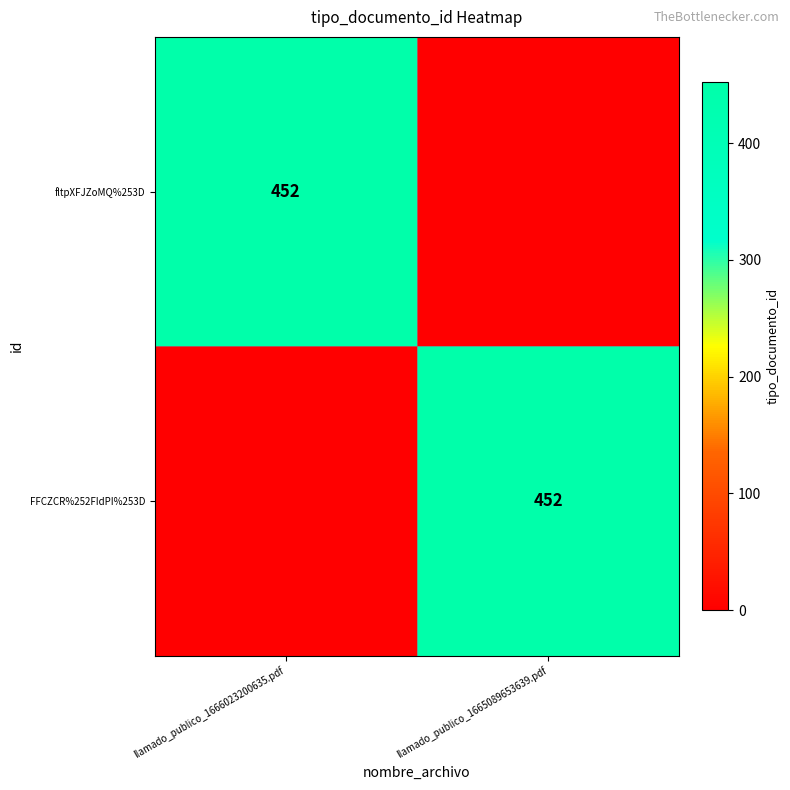

Which category has the lowest value across all series?

llamado_publico_1665089653639.pdf